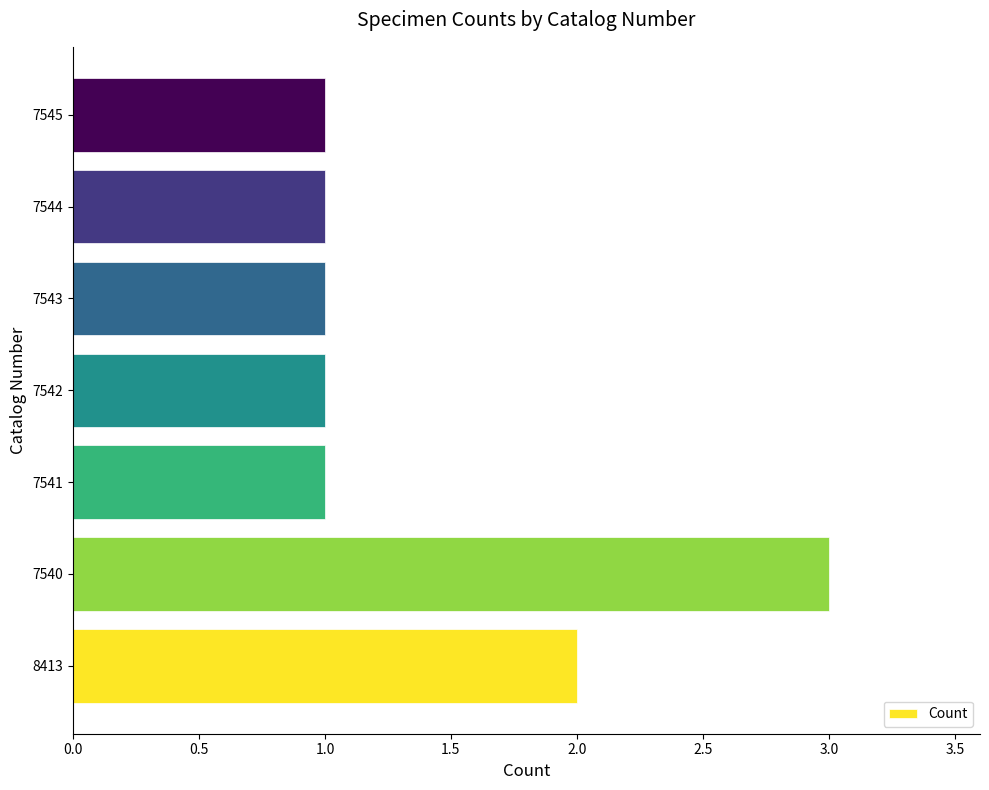

What is the greatest value displayed?

3